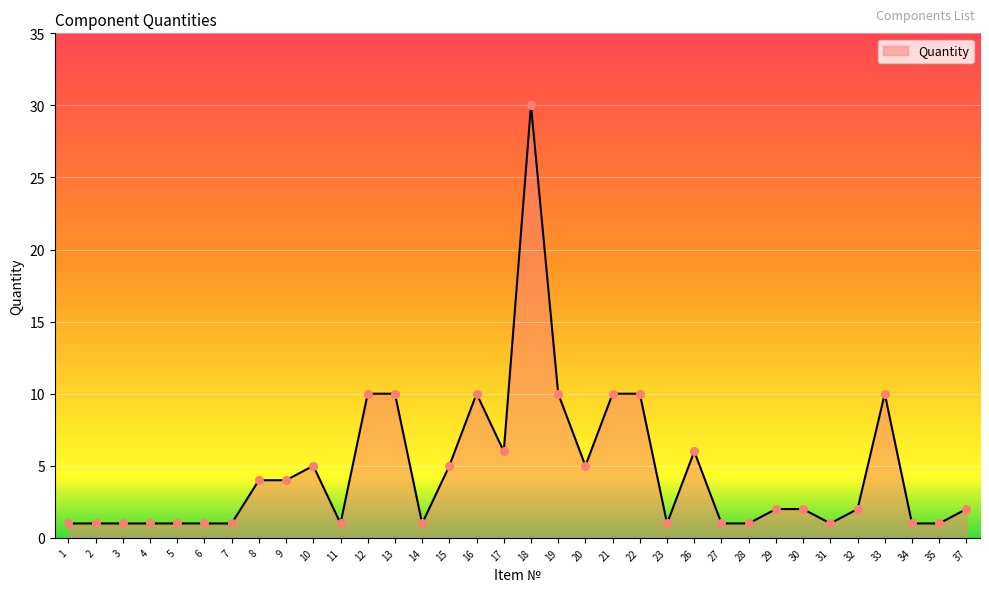

Between 34 and 12, which is larger?

12